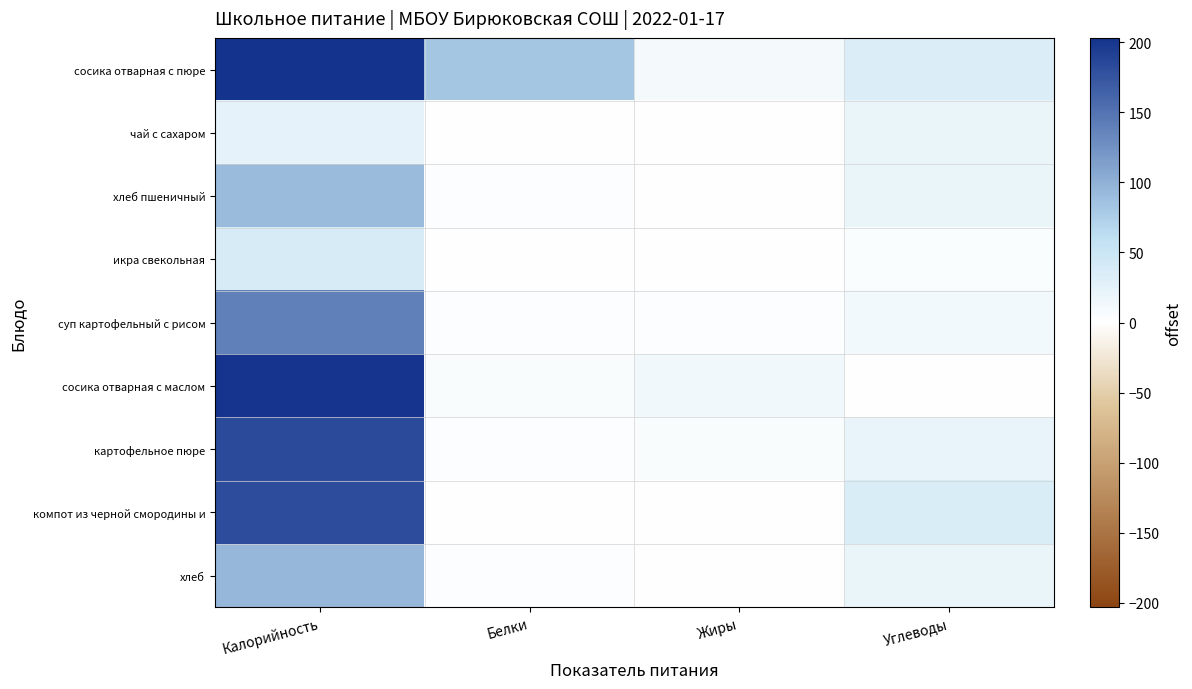

Which label corresponds to the smallest value in the chart?

Жиры